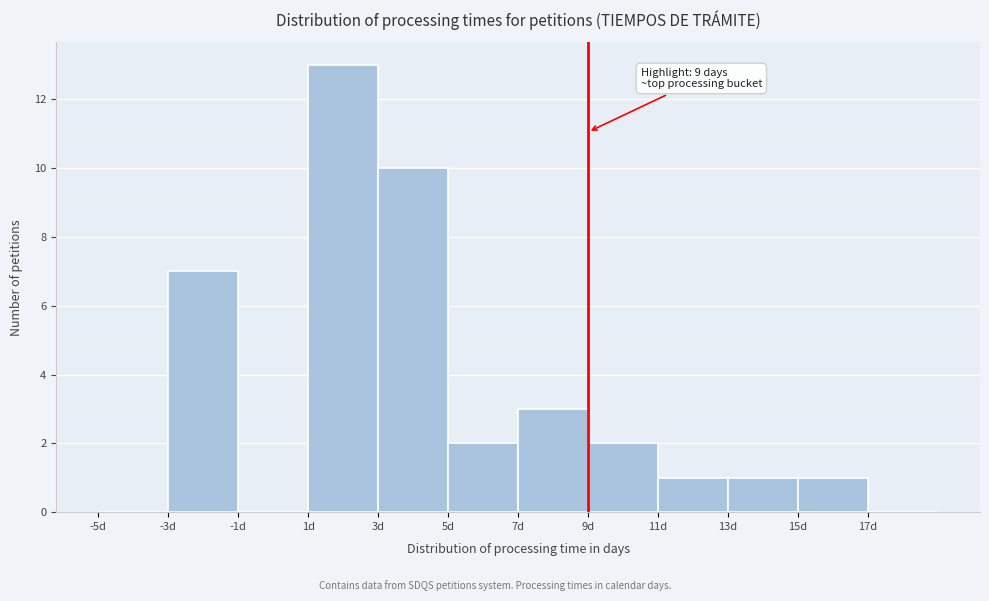

Which range on the x-axis has the tallest bar?

1 to 3